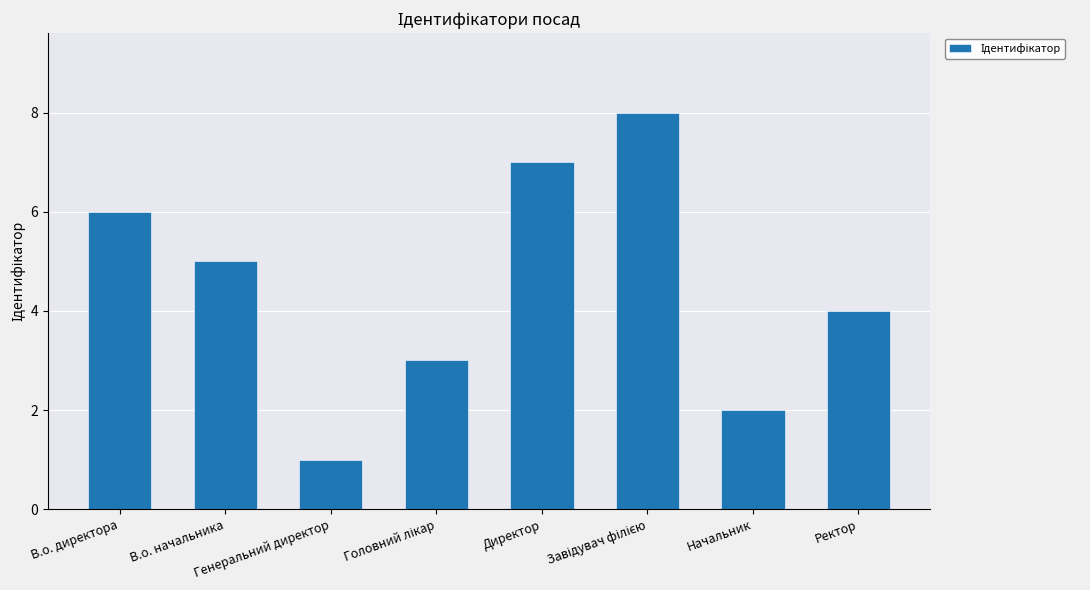

How many values are between 3 and 7?

5